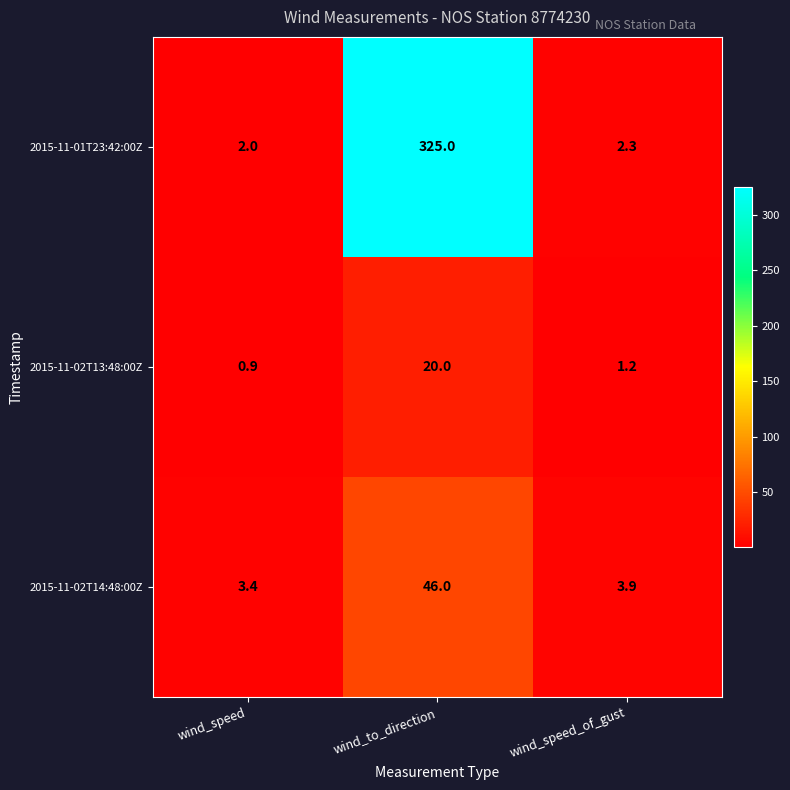

Is it true that 2015-11-01T23:42:00Z equals 2.0 at wind_speed?

True